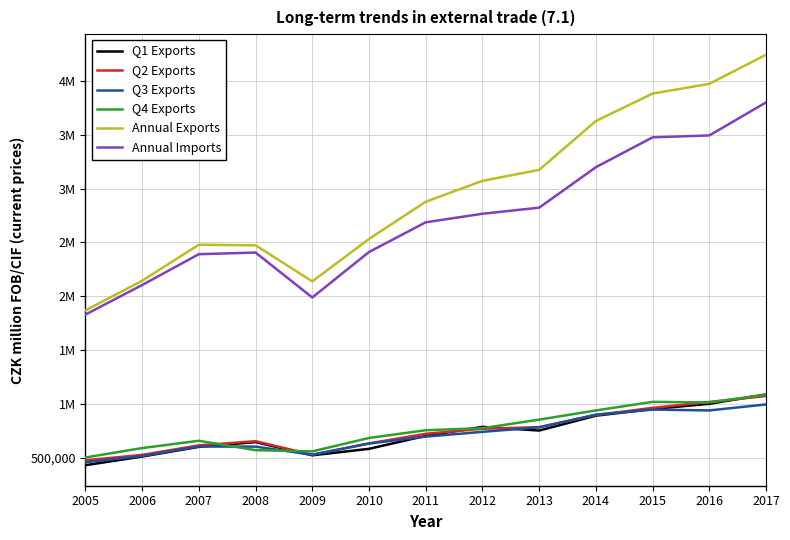

List the labels in order of Q4 Exports value, largest first.

2017, 2015, 2016, 2014, 2013, 2012, 2011, 2010, 2007, 2006, 2008, 2009, 2005